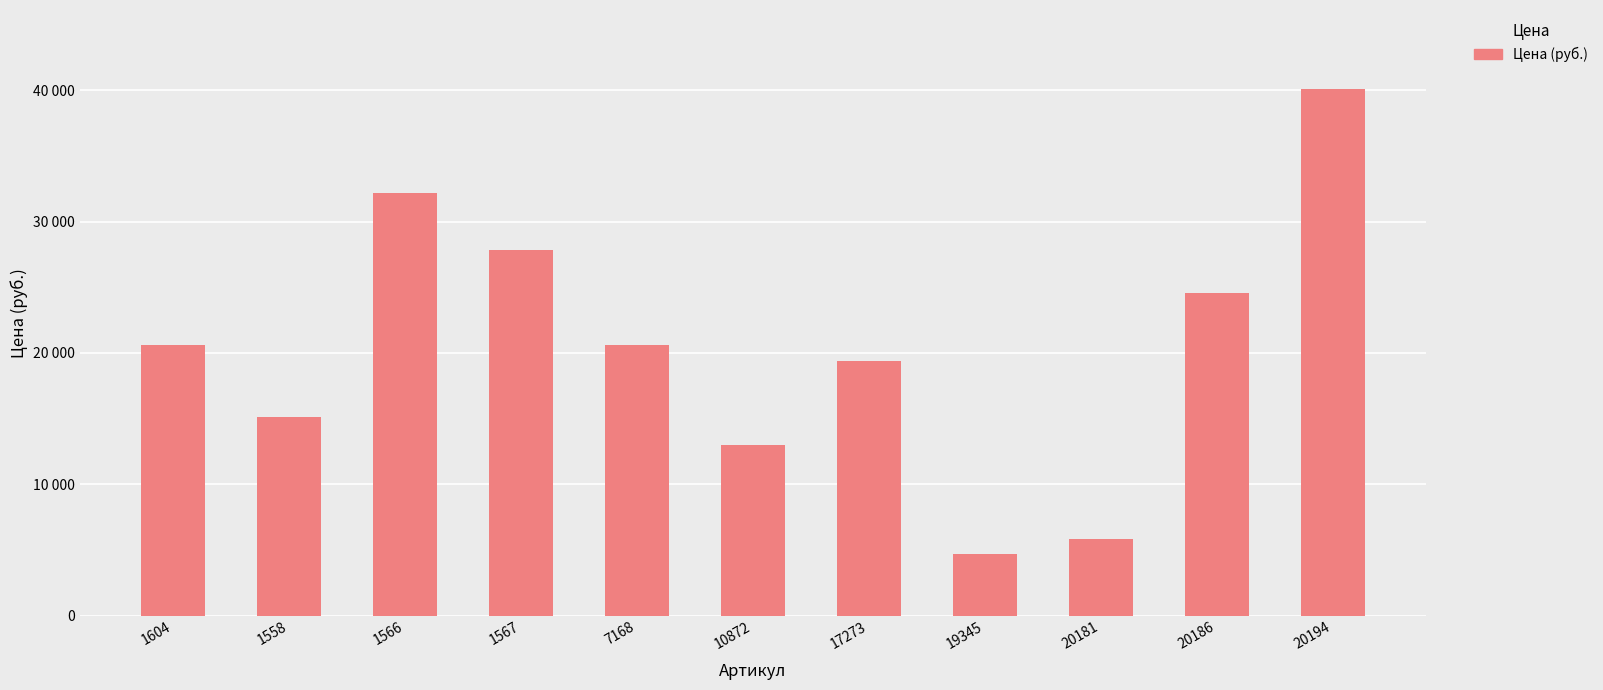

List the labels in order of value, largest first.

20194, 1566, 1567, 20186, 1604, 7168, 17273, 1558, 10872, 20181, 19345